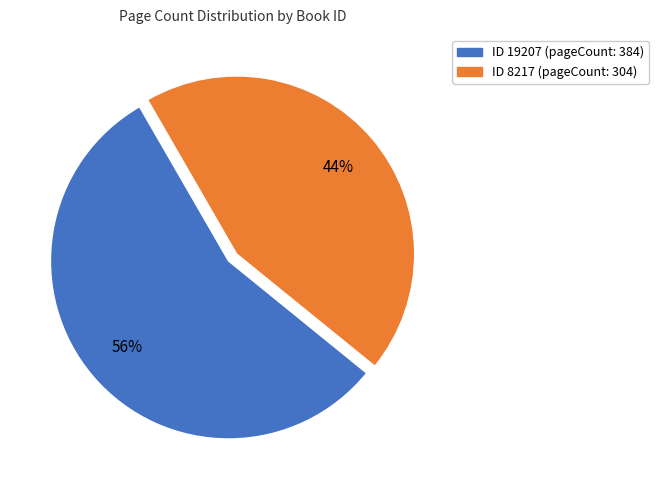

To the nearest percent, what is the difference between the largest and smallest slice percentages?

12%